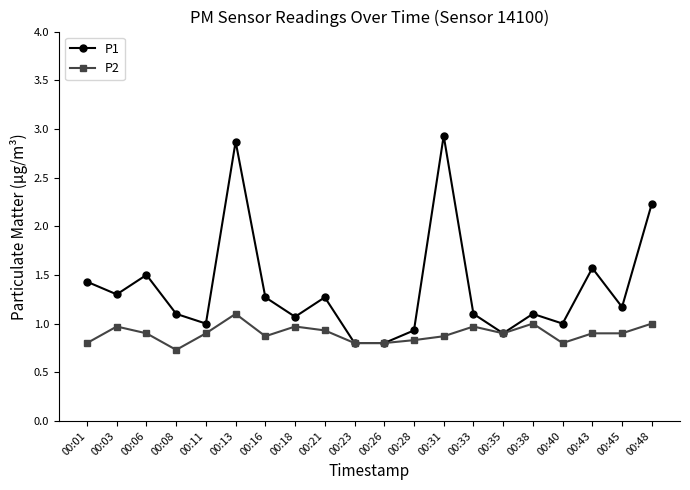

At how many categories does at least one series exceed 2?

3